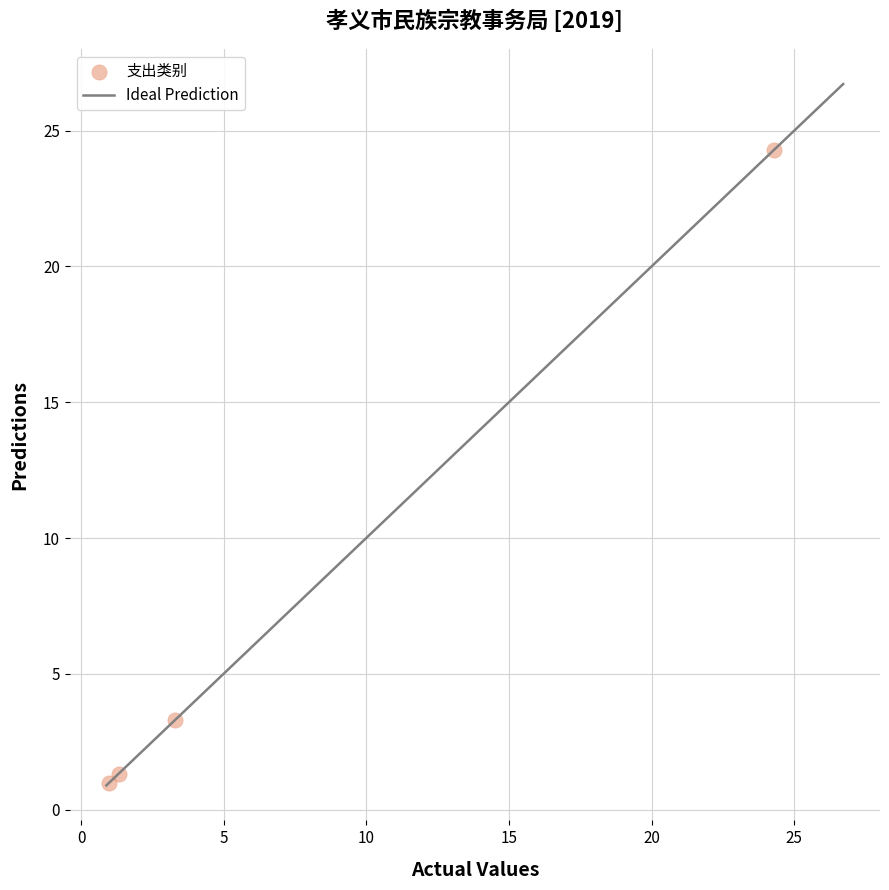

What is the average Y value?

7.5